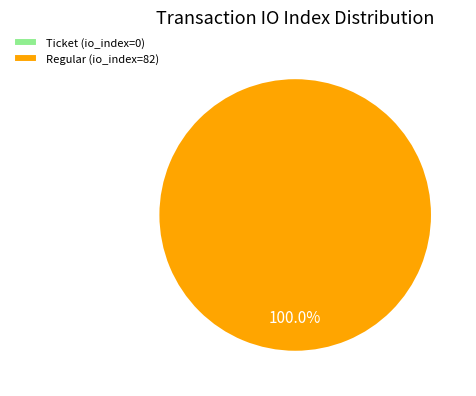

True or false: Ticket (io_index=0) accounts for 7% of the total.

False